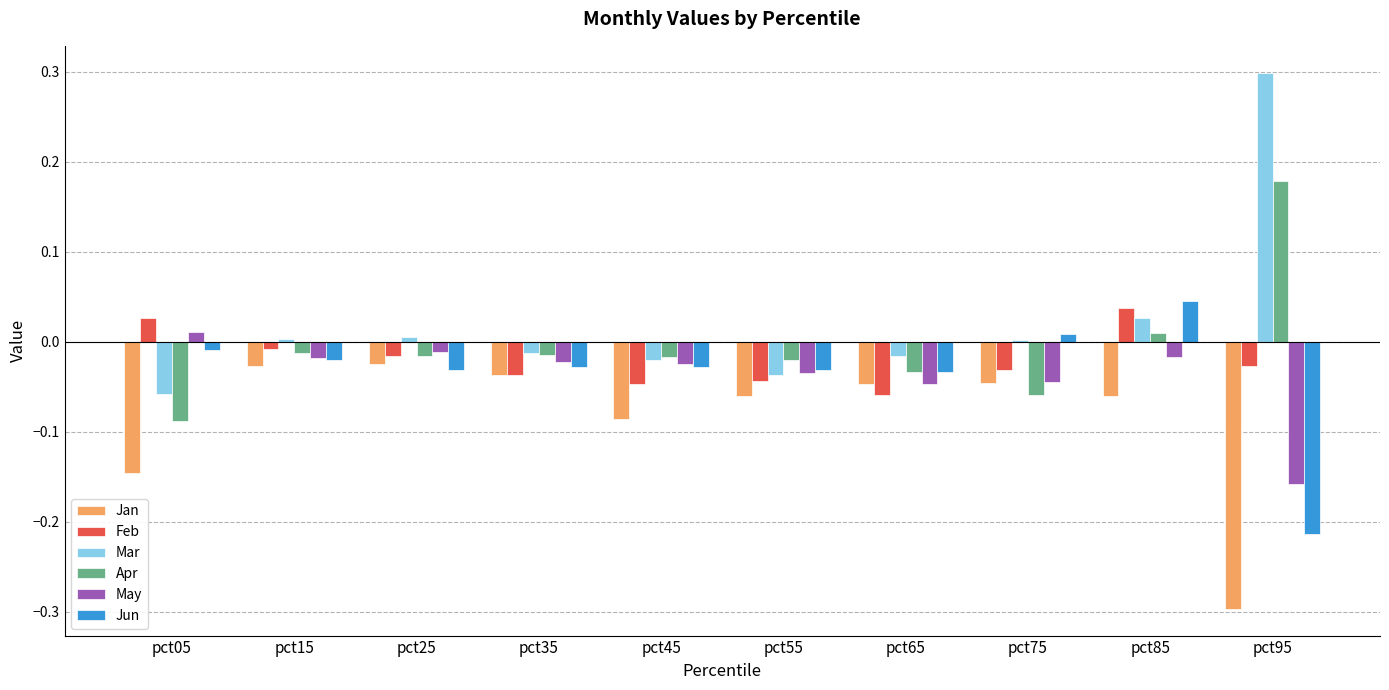

What is the sum of all Jan values?

-0.8